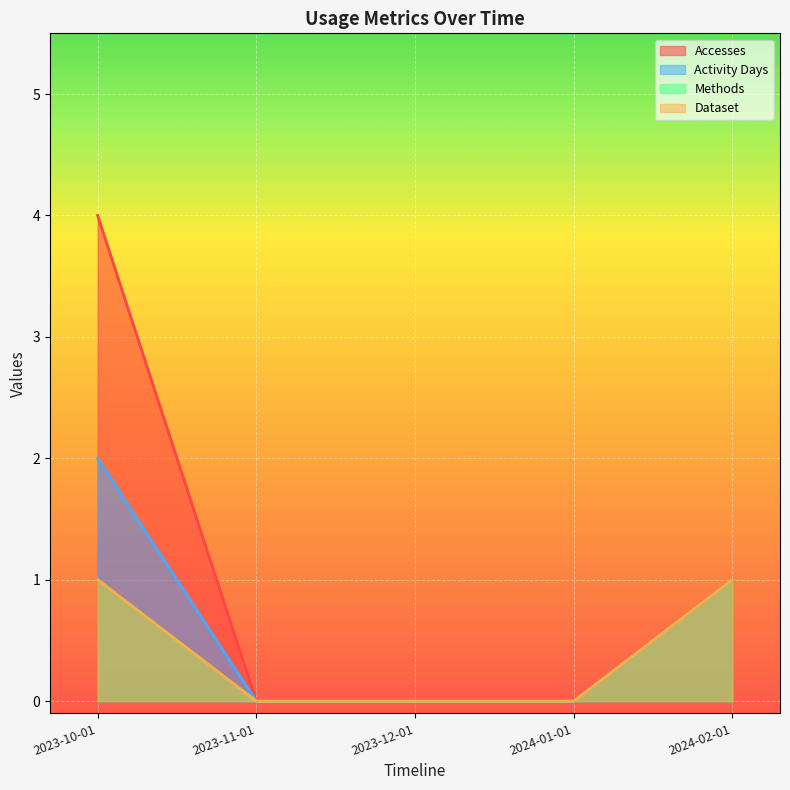

Count the number of categories in the chart.

5